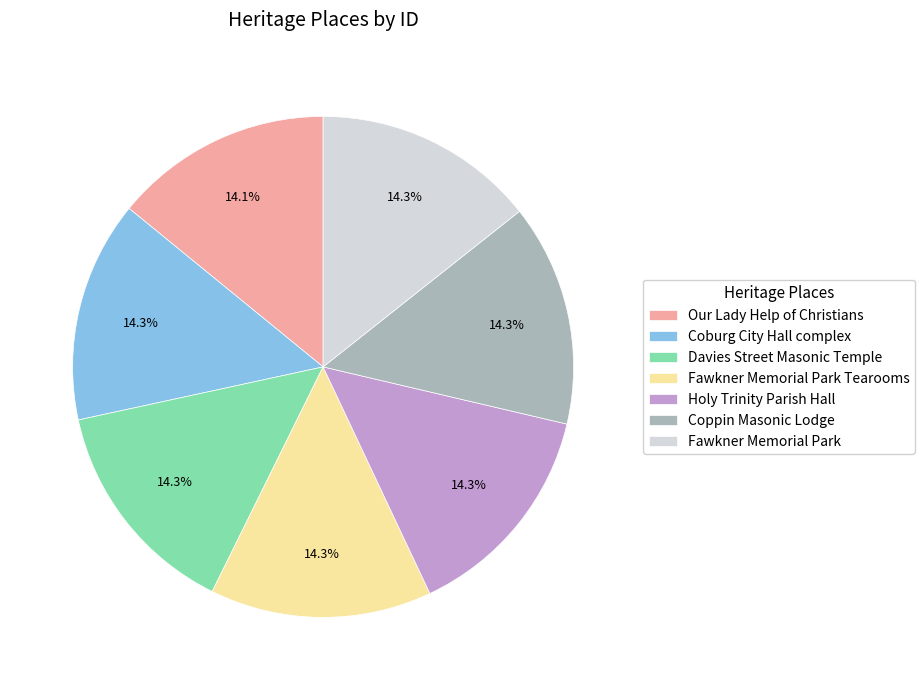

Does any single category account for the majority?

No